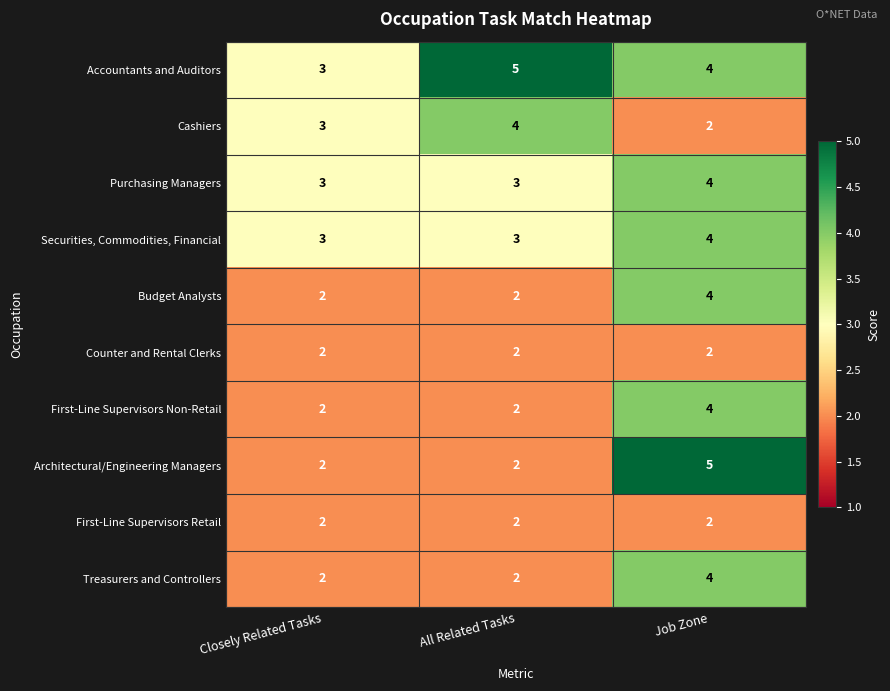

The Treasurers and Controllers series shows 1 at All Related Tasks. True or false?

False